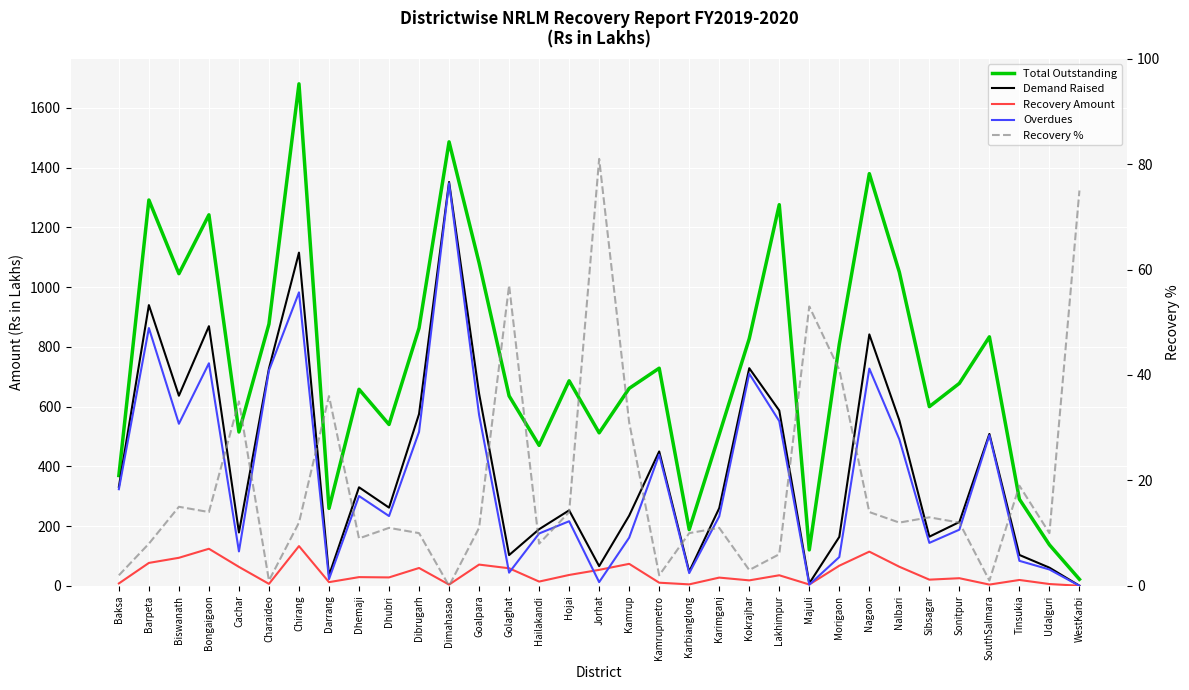

At which label does Recovery Amount first exceed 28?

Barpeta